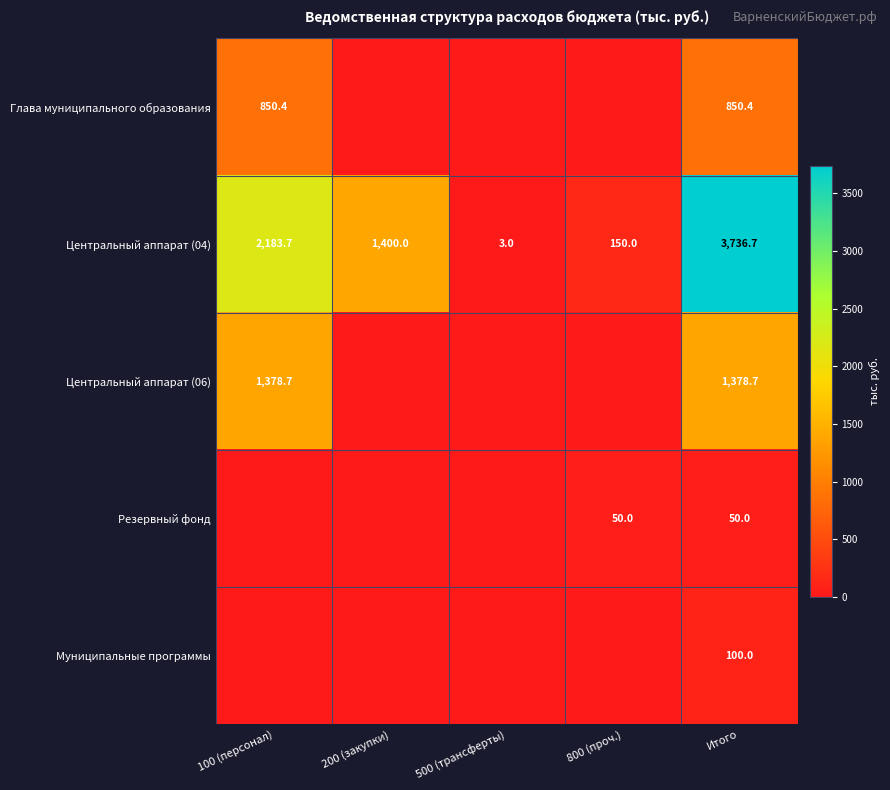

What is the spread (max minus min) of values at Итого?

3686.7